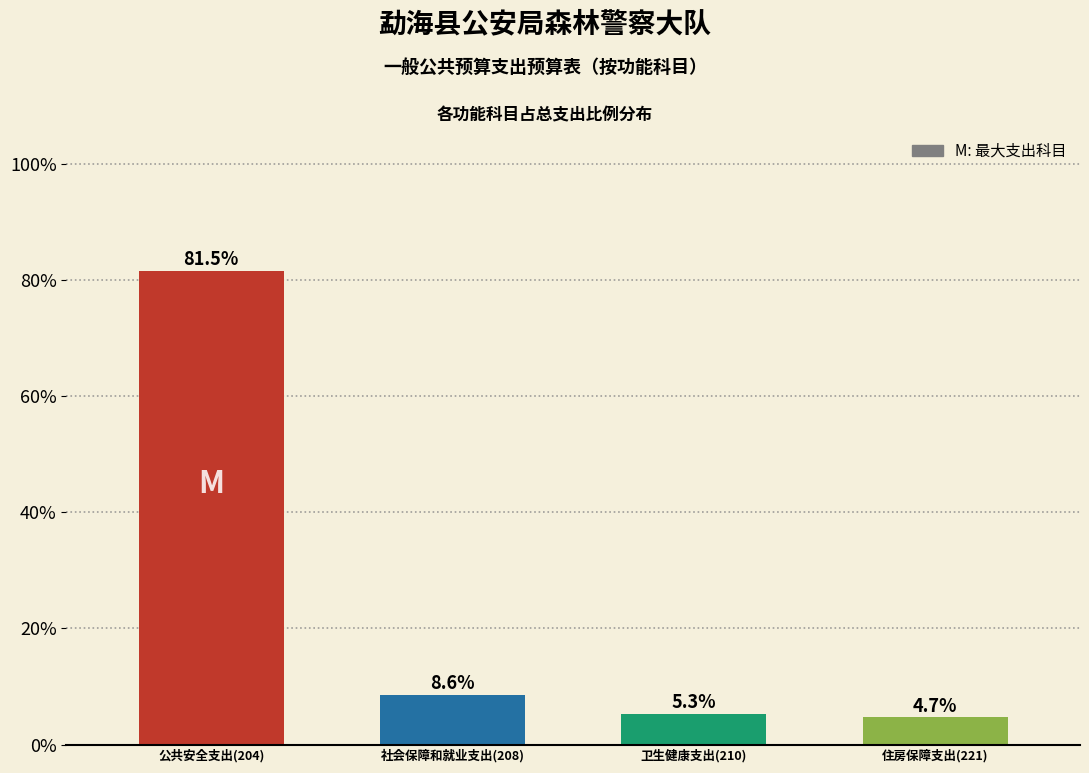

Reading right to left, transcribe all the data shown in this chart.

住房保障支出(221)=4.7	卫生健康支出(210)=5.3	社会保障和就业支出(208)=8.6	公共安全支出(204)=81.5